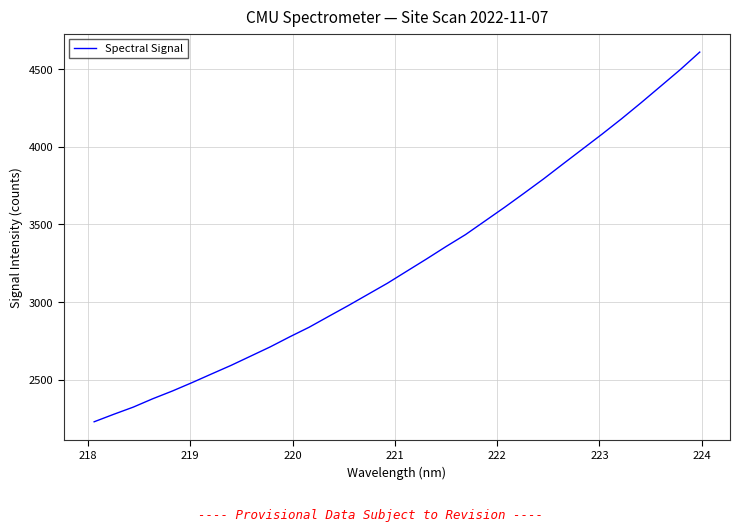

What is the minimum value shown in the chart?

2230.7